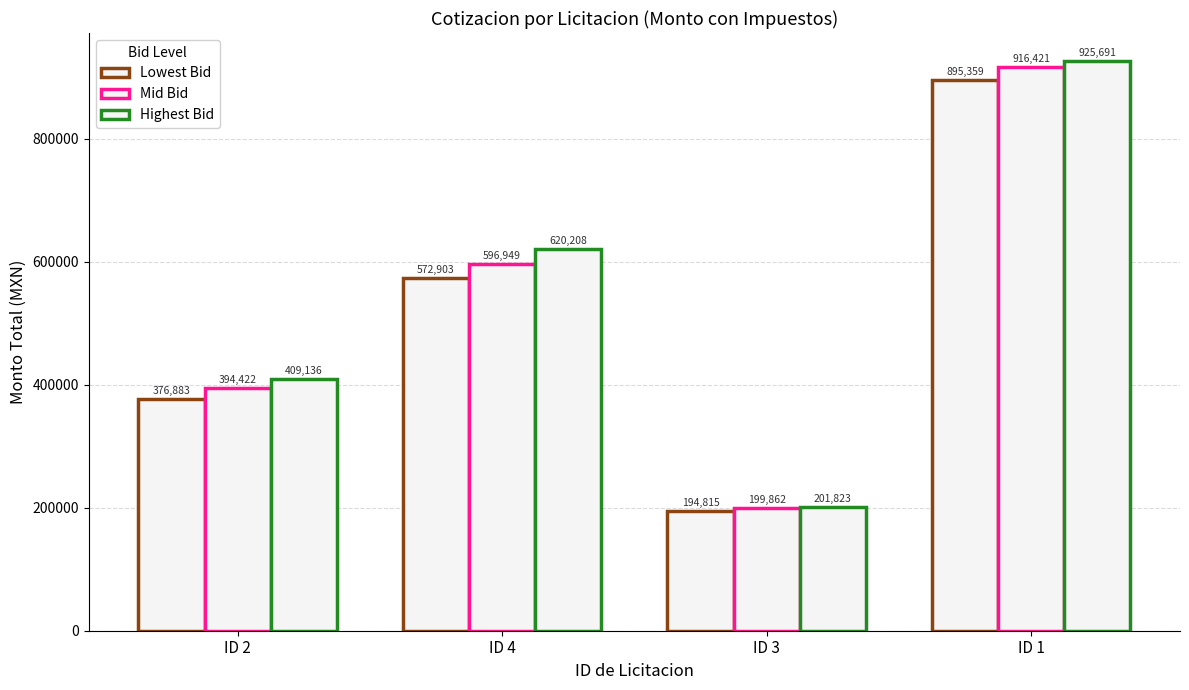

At ID 1, list the series in order from smallest to largest.

Lowest Bid, Mid Bid, Highest Bid